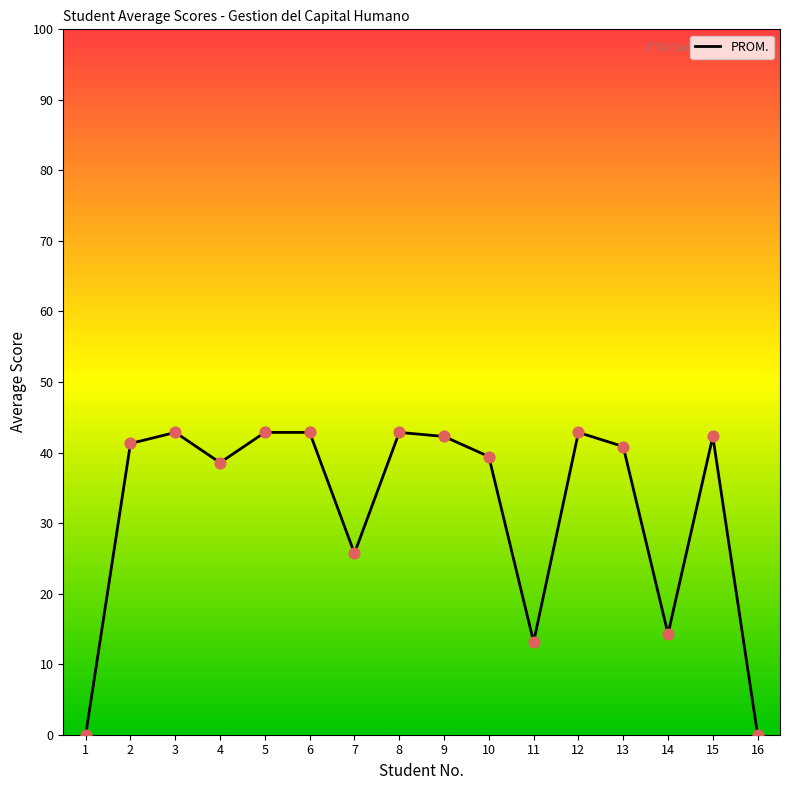

What is the ratio of the value at 6 to the value at 4?

1.1